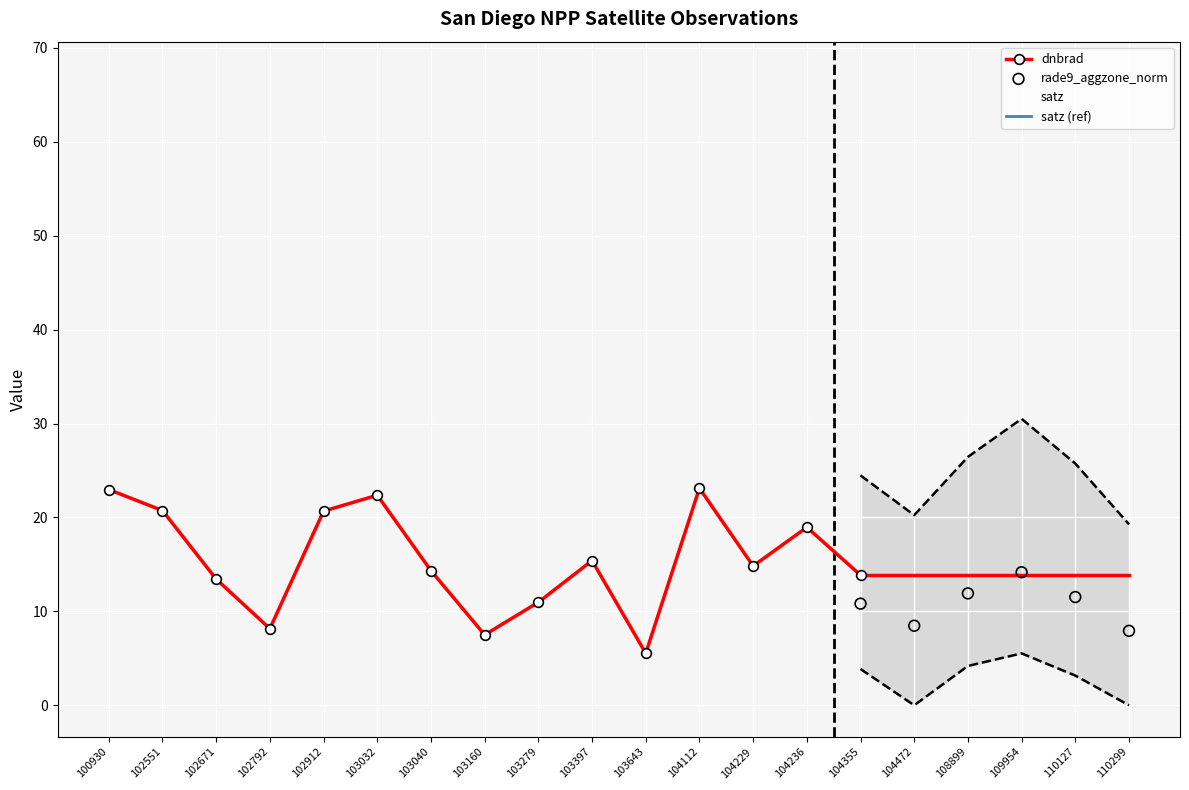

Which series reaches the maximum Y coordinate?

satz